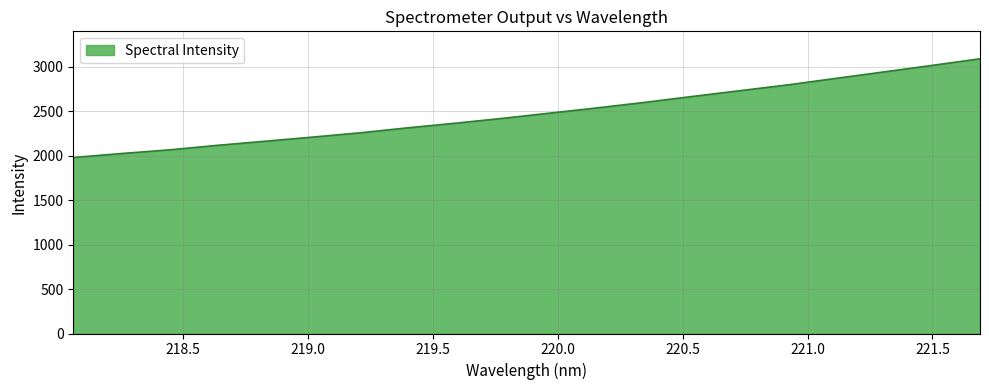

What is the difference between the maximum and minimum values?

1110.1